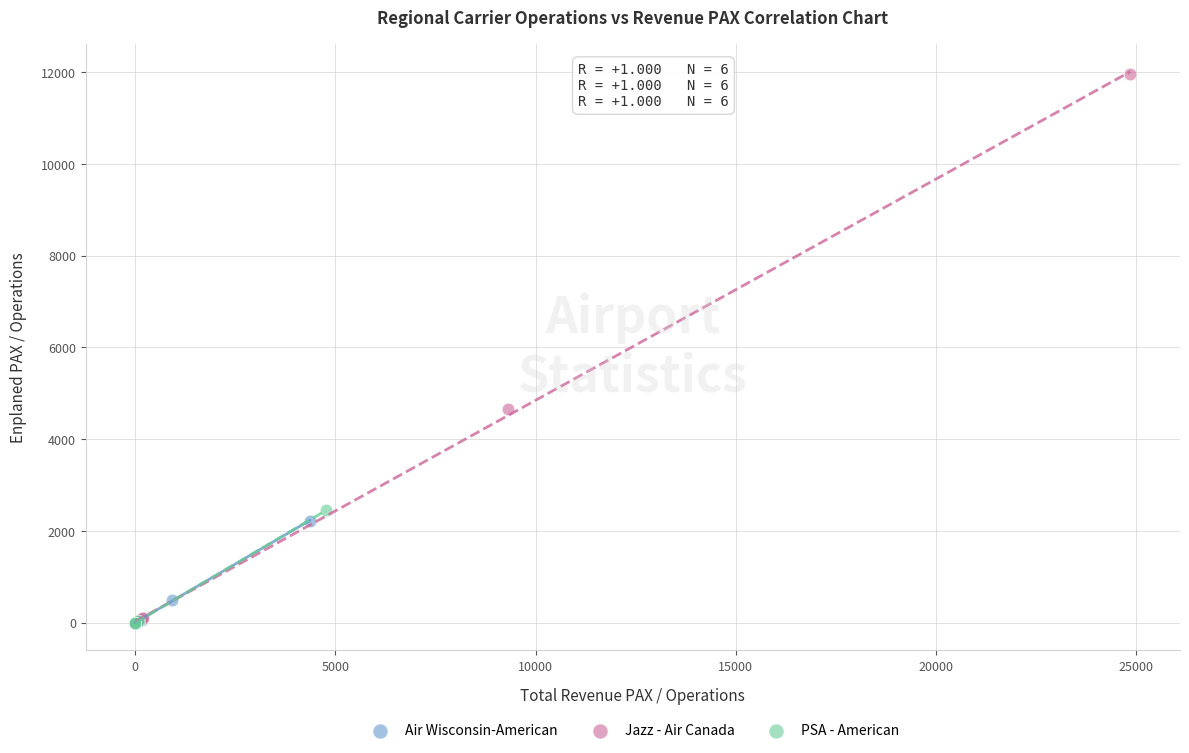

Which series has the widest spread of Y values?

Jazz - Air Canada